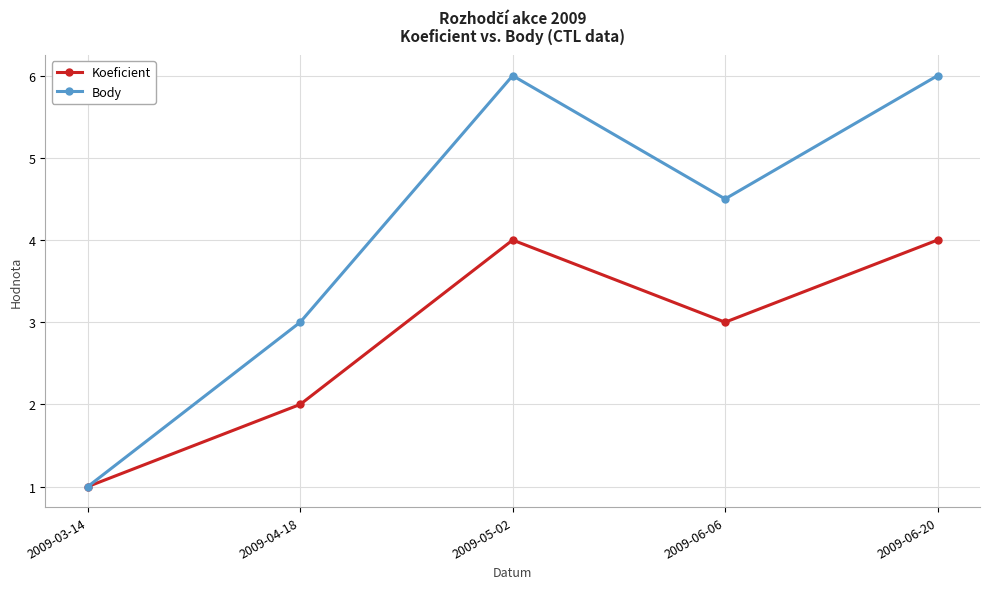

Rank the series at 2009-06-06 from lowest to highest value.

Koeficient, Body